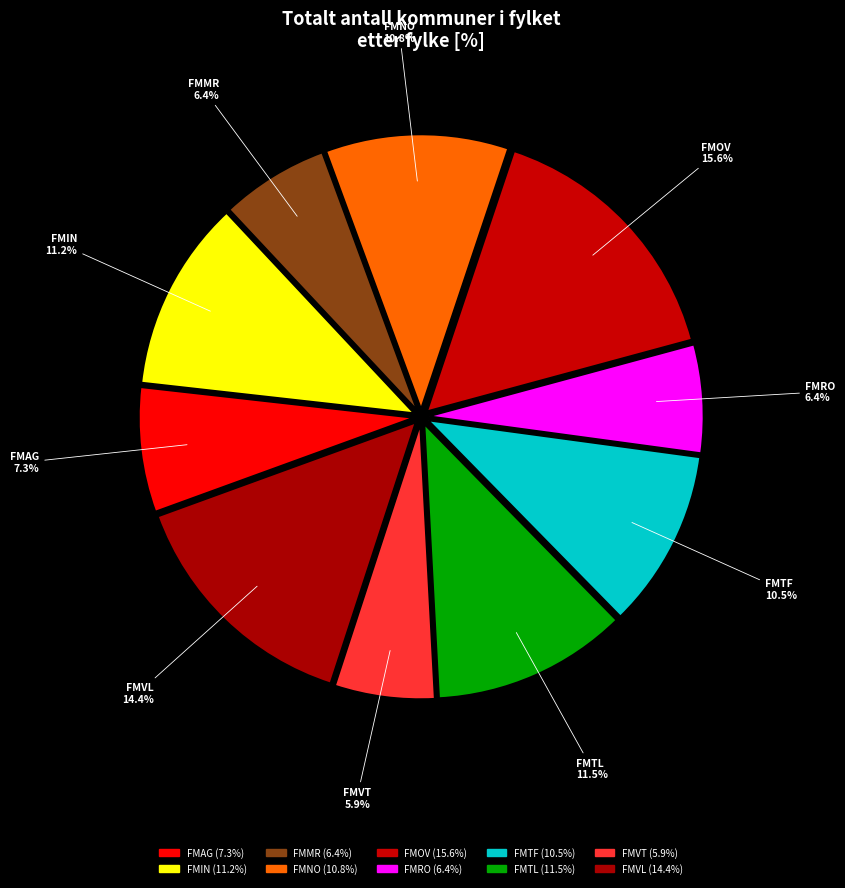

What portion of the pie excludes FMNO?

89.2%